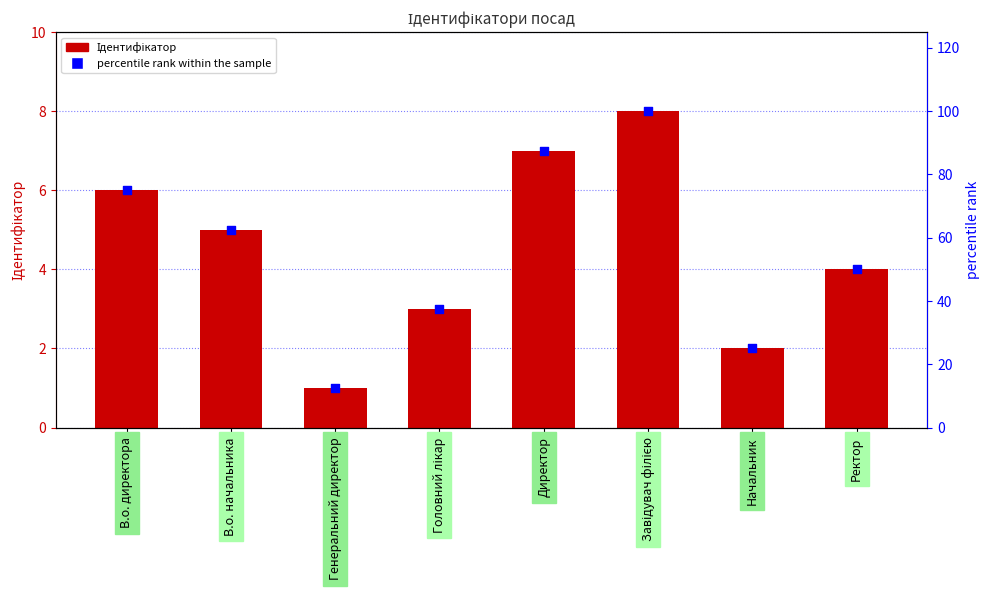

Which series has the largest total across all categories?

percentile rank within the sample